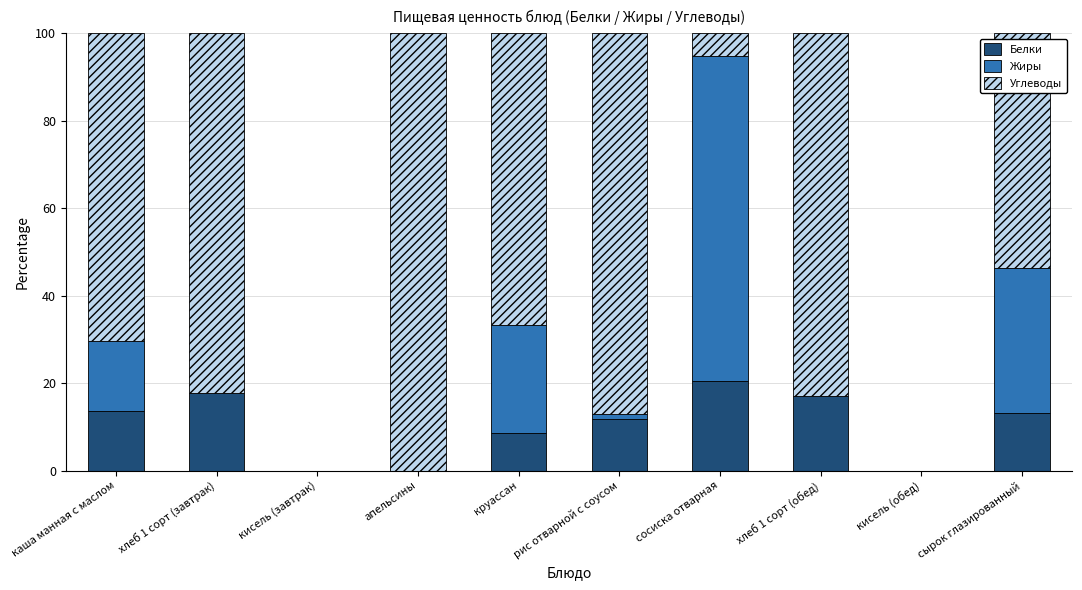

What is the sum of the Белки values at каша манная с маслом and хлеб 1 сорт (завтрак)?

31.2